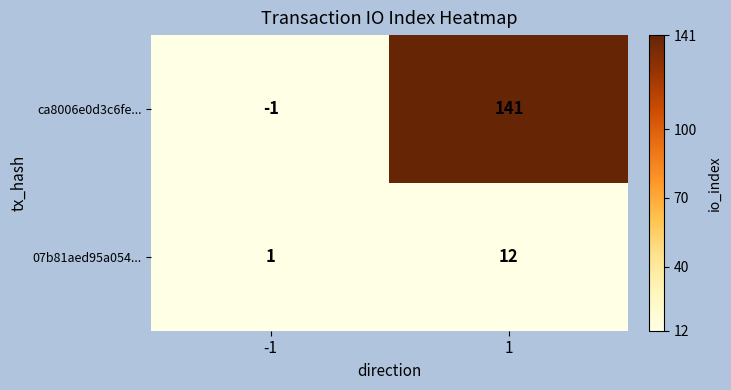

The value of 07b81aed95a054... at -1 is 1. True or false?

True